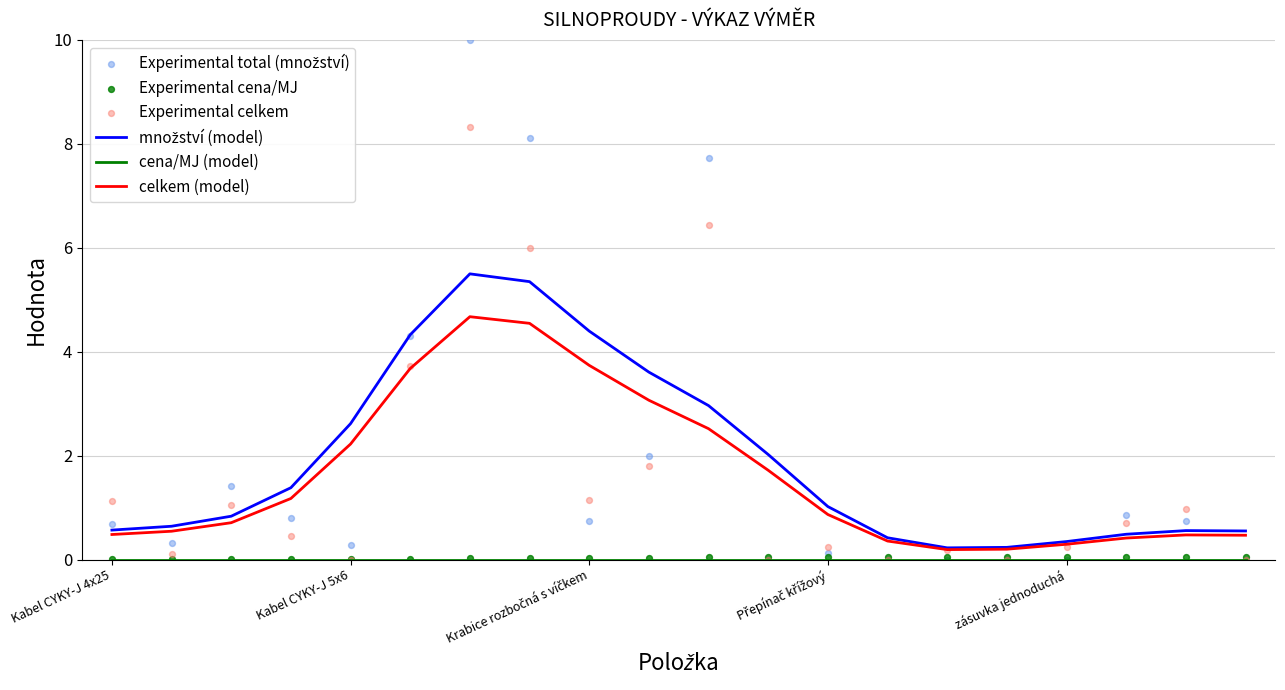

Which series has the largest total across all categories?

Experimental total (množství)